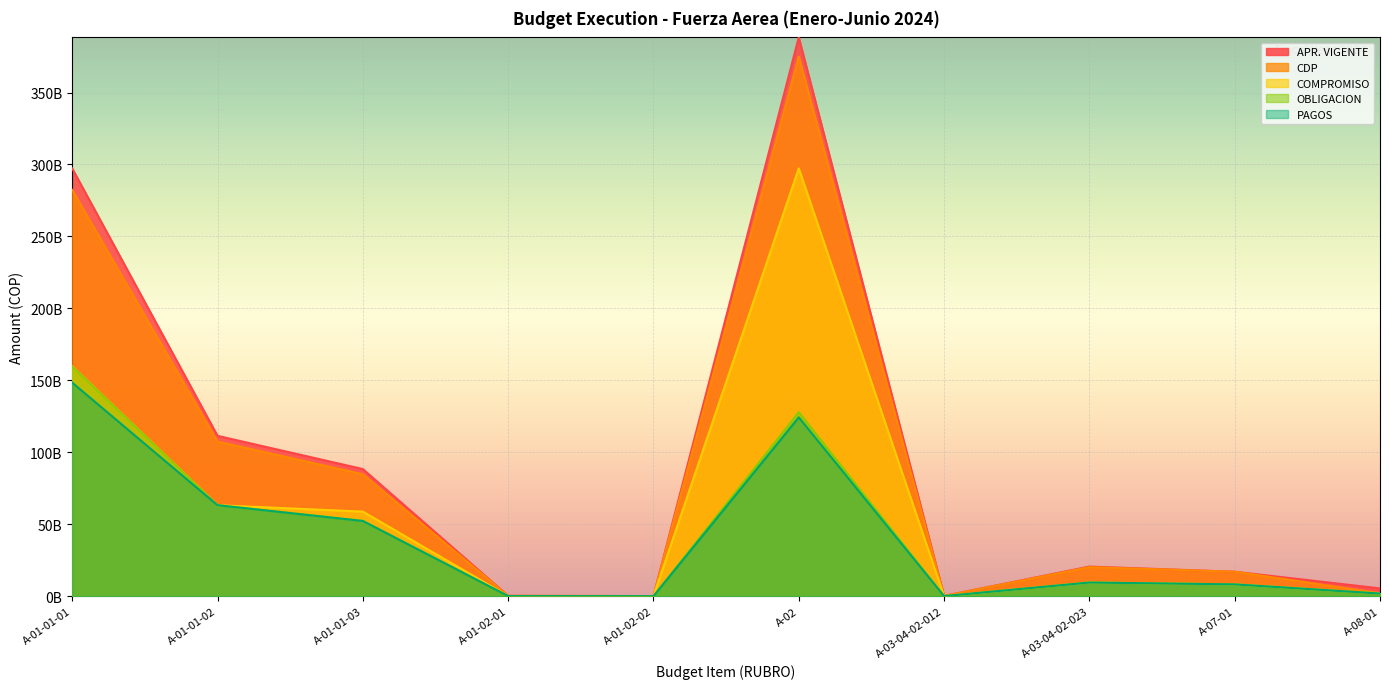

True or false: PAGOS has more than 0 interior local peaks.

True